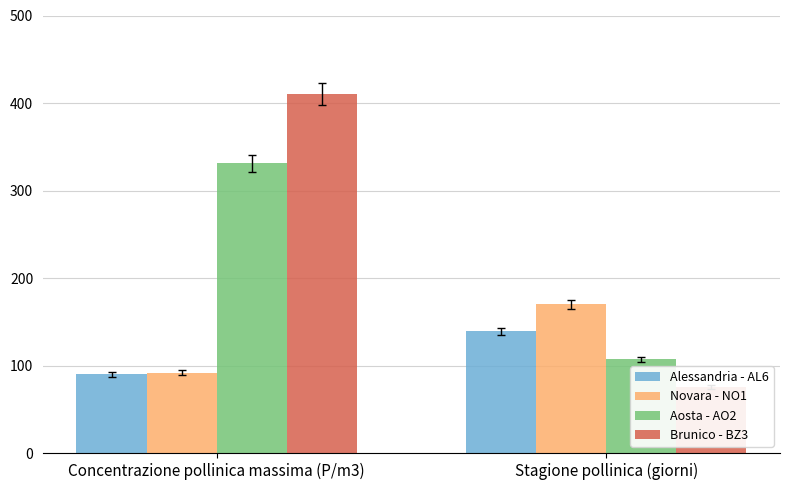

Reading right to left, what are all the values shown in this chart?

Alessandria - AL6: 139	90
Novara - NO1: 170	92
Aosta - AO2: 107	331
Brunico - BZ3: 76	410